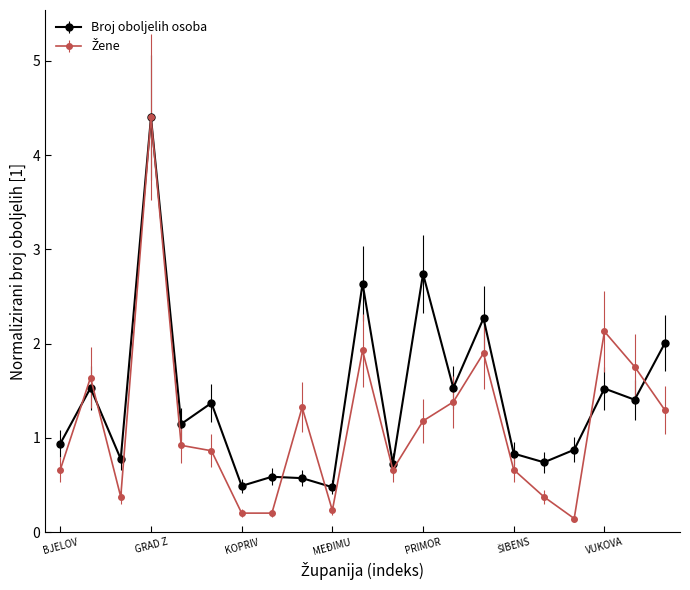

What is the lowest value of the Broj oboljelih osoba series?

0.5